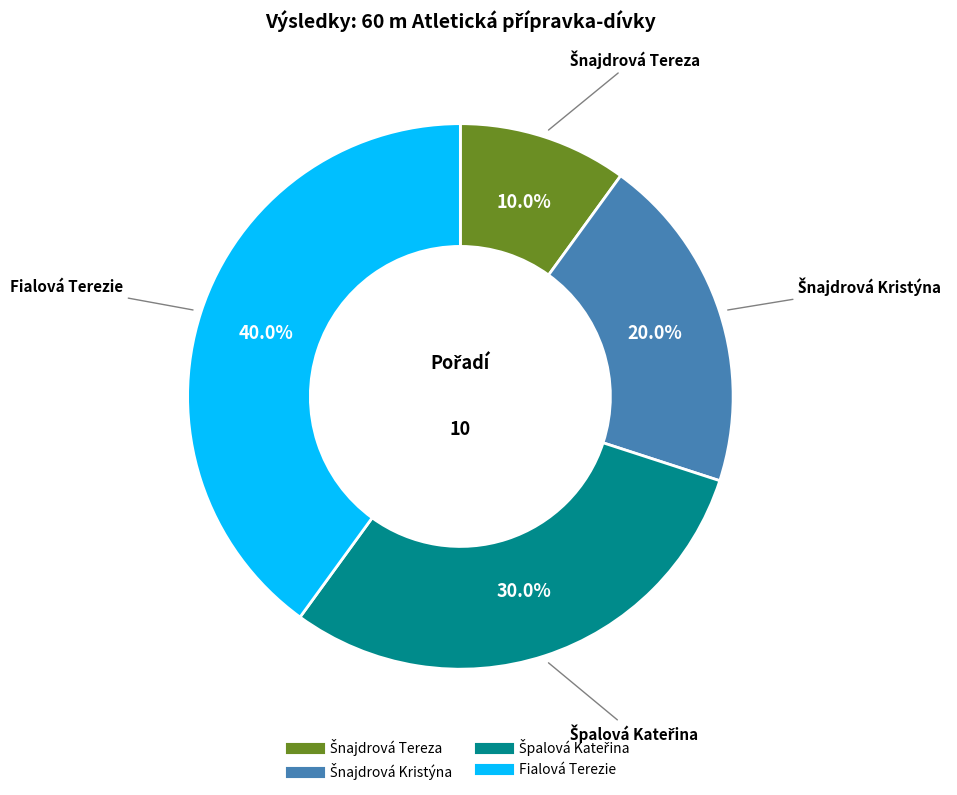

Which category has the biggest portion of the pie?

Fialová Terezie